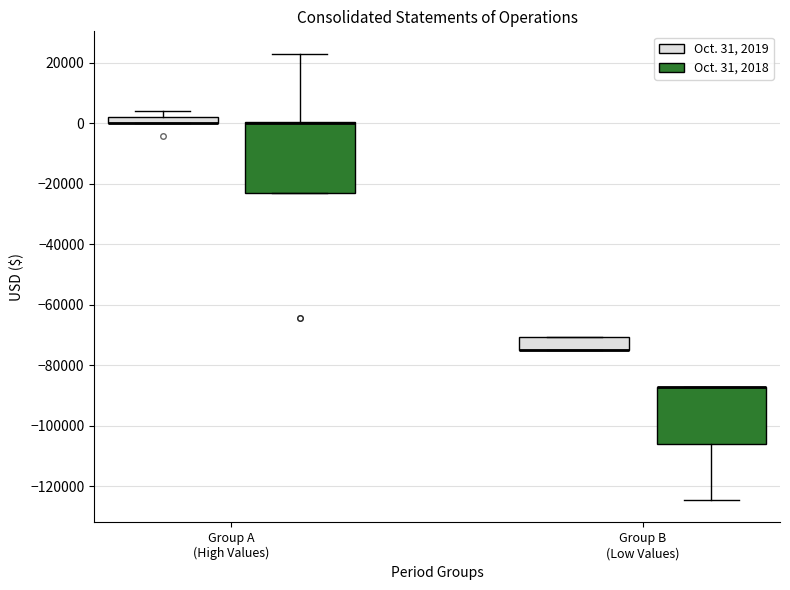

Which box is the tallest, from its lower edge to its upper edge?

Group A (High Values) (Oct. 31, 2018)